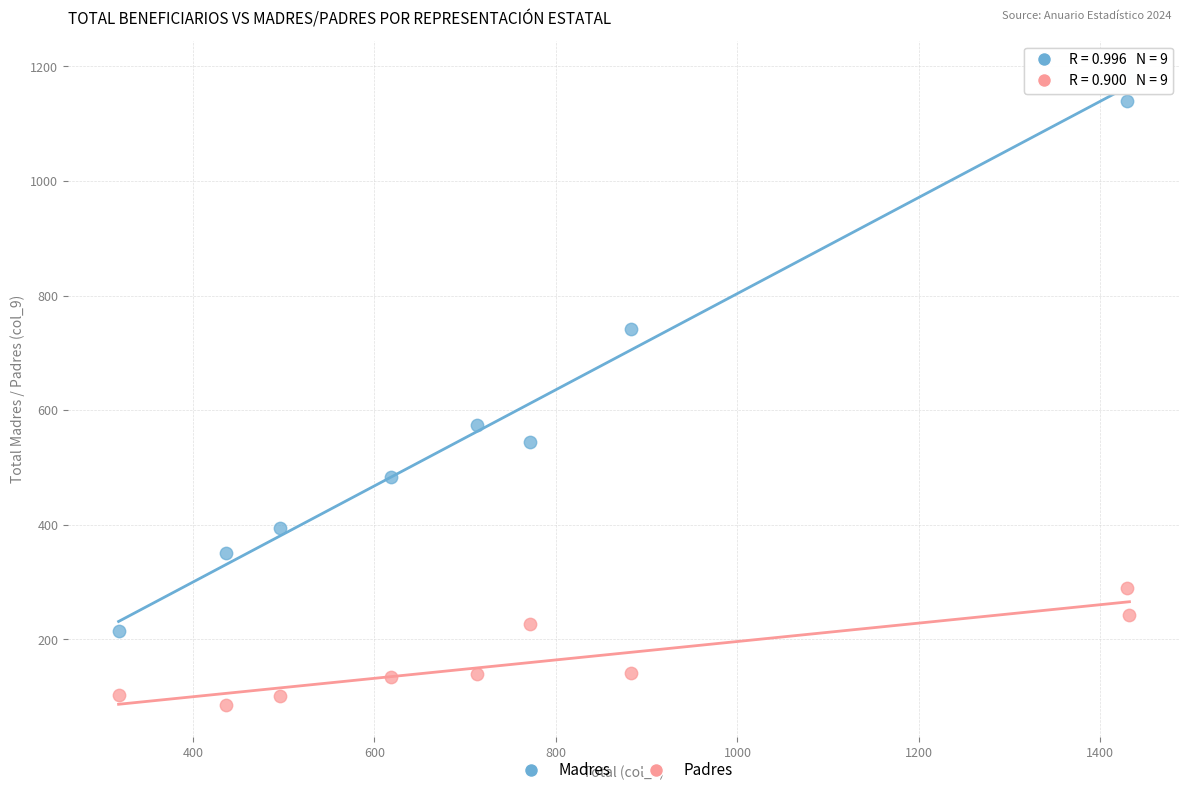

What are all the series names shown in the legend?

Madres, Padres